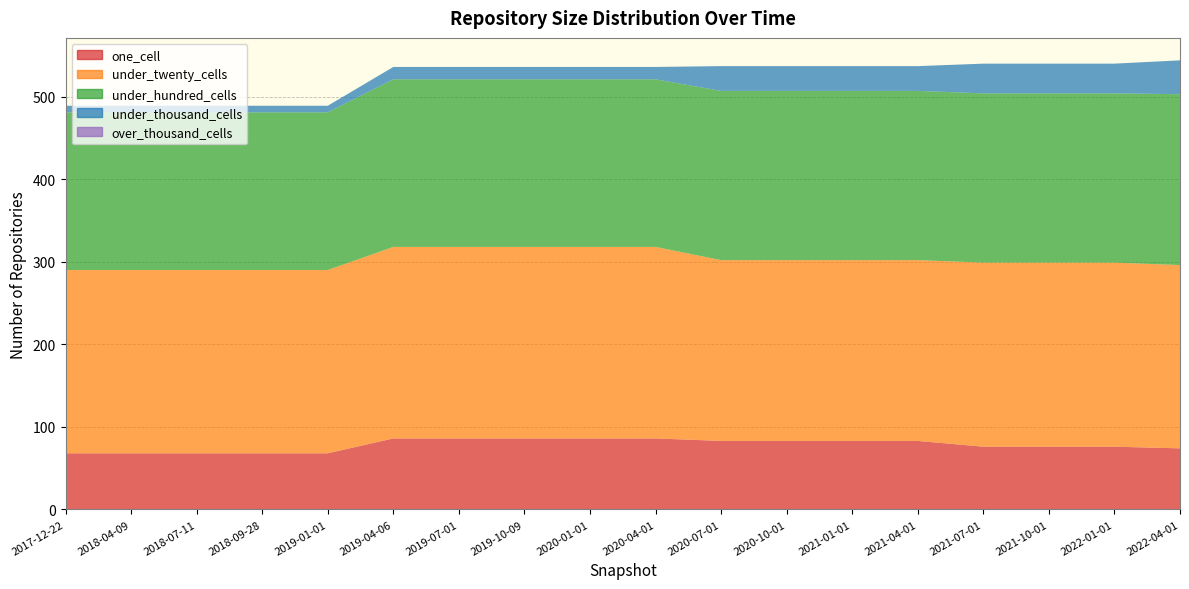

Reading left to right, transcribe all the data shown in this chart.

one_cell: 2017-12-22=68	2018-04-09=68	2018-07-11=68	2018-09-28=68	2019-01-01=68	2019-04-06=86	2019-07-01=86	2019-10-09=86	2020-01-01=86	2020-04-01=86	2020-07-01=83	2020-10-01=83	2021-01-01=83	2021-04-01=83	2021-07-01=76	2021-10-01=76	2022-01-01=76	2022-04-01=74
under_twenty_cells: 2017-12-22=222	2018-04-09=222	2018-07-11=222	2018-09-28=222	2019-01-01=222	2019-04-06=232	2019-07-01=232	2019-10-09=232	2020-01-01=232	2020-04-01=232	2020-07-01=219	2020-10-01=219	2021-01-01=219	2021-04-01=219	2021-07-01=223	2021-10-01=223	2022-01-01=223	2022-04-01=222
under_hundred_cells: 2017-12-22=191	2018-04-09=191	2018-07-11=191	2018-09-28=191	2019-01-01=191	2019-04-06=203	2019-07-01=203	2019-10-09=203	2020-01-01=203	2020-04-01=203	2020-07-01=205	2020-10-01=205	2021-01-01=205	2021-04-01=205	2021-07-01=205	2021-10-01=205	2022-01-01=205	2022-04-01=207
under_thousand_cells: 2017-12-22=8	2018-04-09=8	2018-07-11=8	2018-09-28=8	2019-01-01=8	2019-04-06=15	2019-07-01=15	2019-10-09=15	2020-01-01=15	2020-04-01=15	2020-07-01=30	2020-10-01=30	2021-01-01=30	2021-04-01=30	2021-07-01=36	2021-10-01=36	2022-01-01=36	2022-04-01=41
over_thousand_cells: 2017-12-22=0	2018-04-09=0	2018-07-11=0	2018-09-28=0	2019-01-01=0	2019-04-06=0	2019-07-01=0	2019-10-09=0	2020-01-01=0	2020-04-01=0	2020-07-01=0	2020-10-01=0	2021-01-01=0	2021-04-01=0	2021-07-01=0	2021-10-01=0	2022-01-01=0	2022-04-01=0